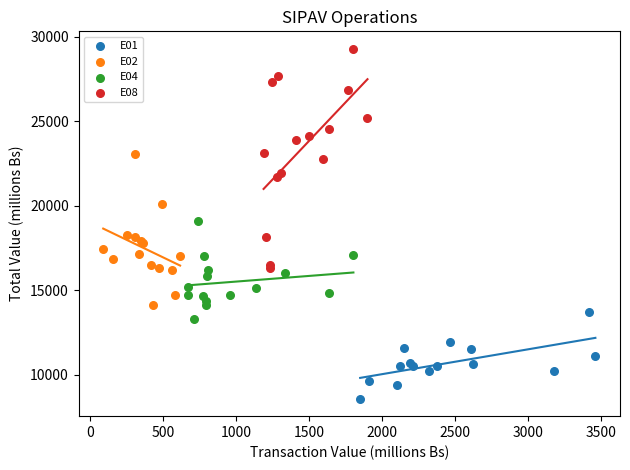

What are all the series names shown in the legend?

E01, E02, E04, E08